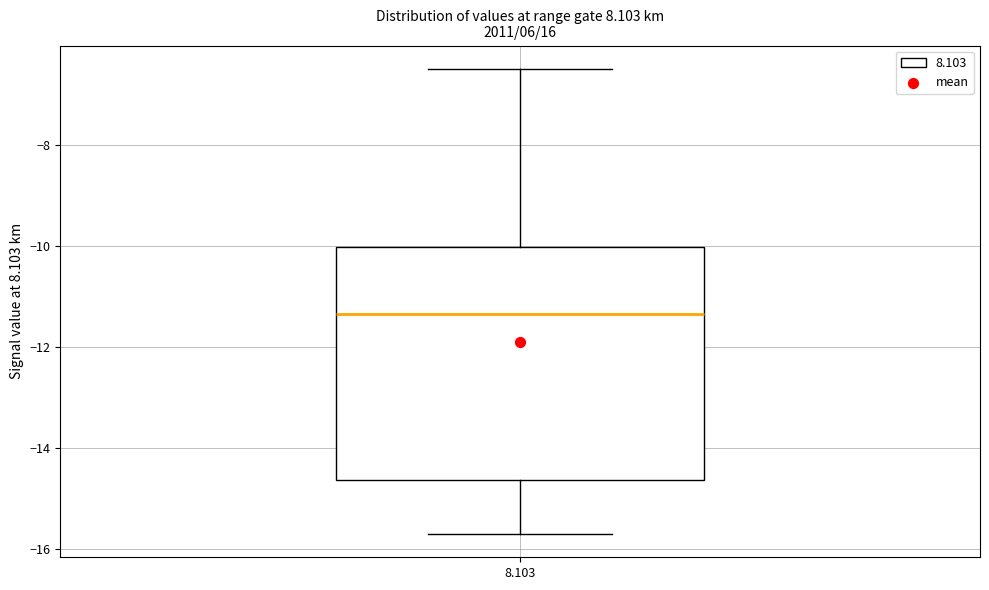

Where does the median line of the box at x = 8.103 sit on the y-axis? The values are not printed on the chart, so give them approximately, as read against the axis.

-11.4